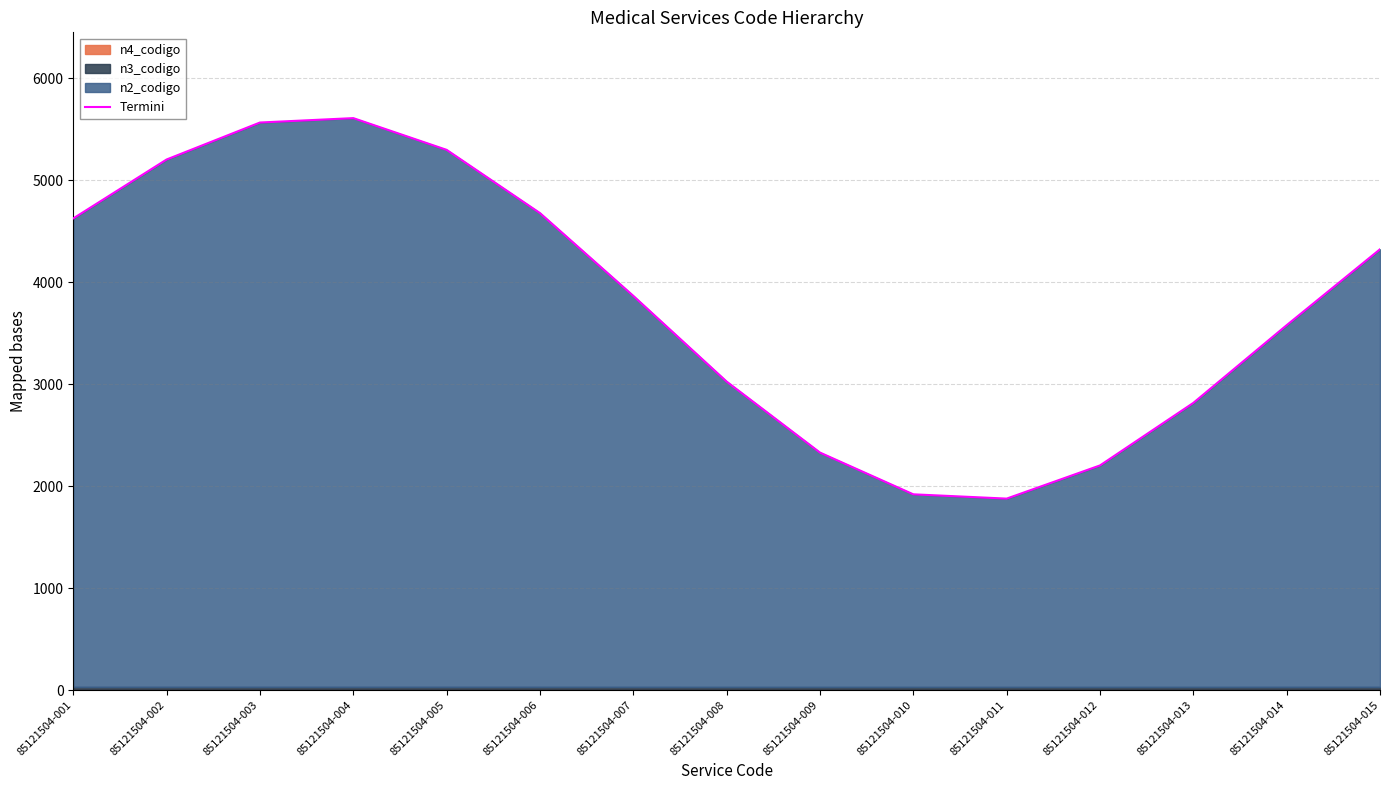

What value does the data have at 85121504-011?

1877.8